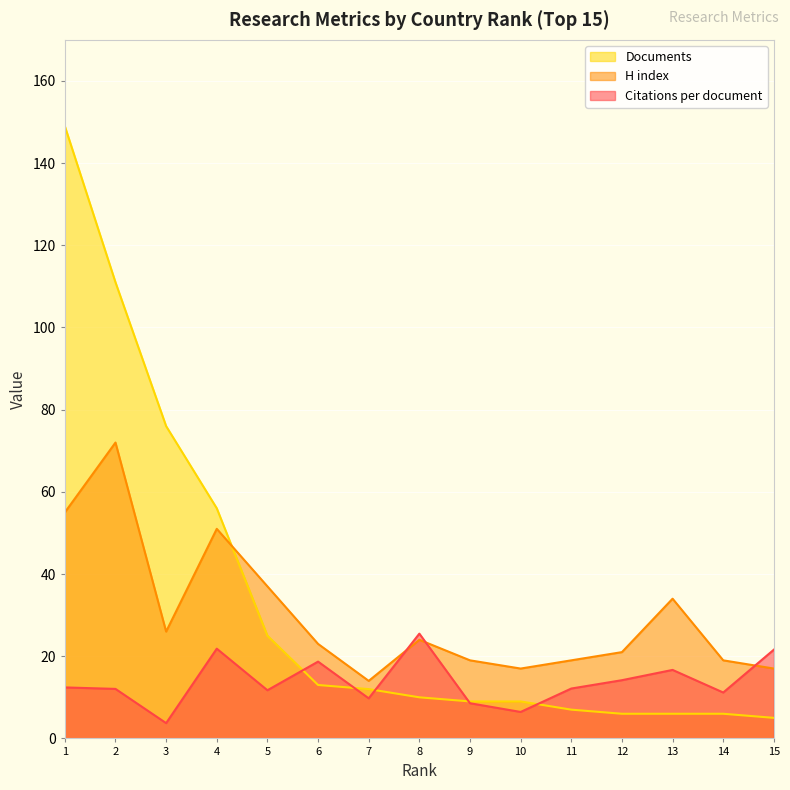

The value of Citations per document at 10 is 6.4. True or false?

True